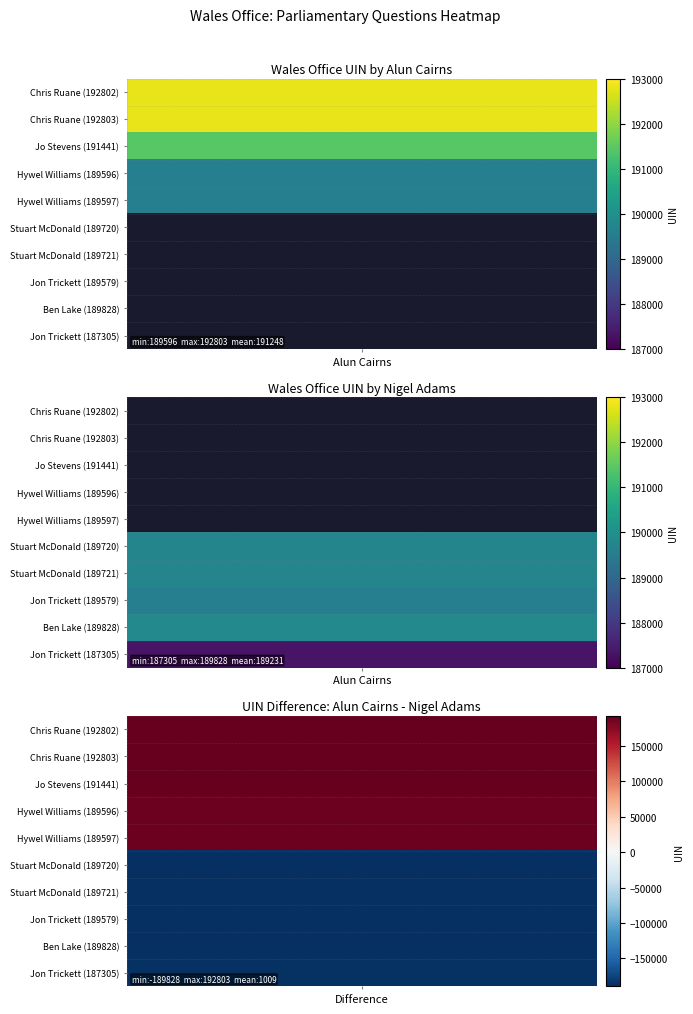

Reading right to left, list all the values displayed in this chart.

Alun Cairns: 9=0	8=0	7=0	6=0	5=0	4=189597	3=189596	2=191441	1=192803	0=192802
Nigel Adams: 9=187305	8=189828	7=189579	6=189721	5=189720	4=0	3=0	2=0	1=0	0=0